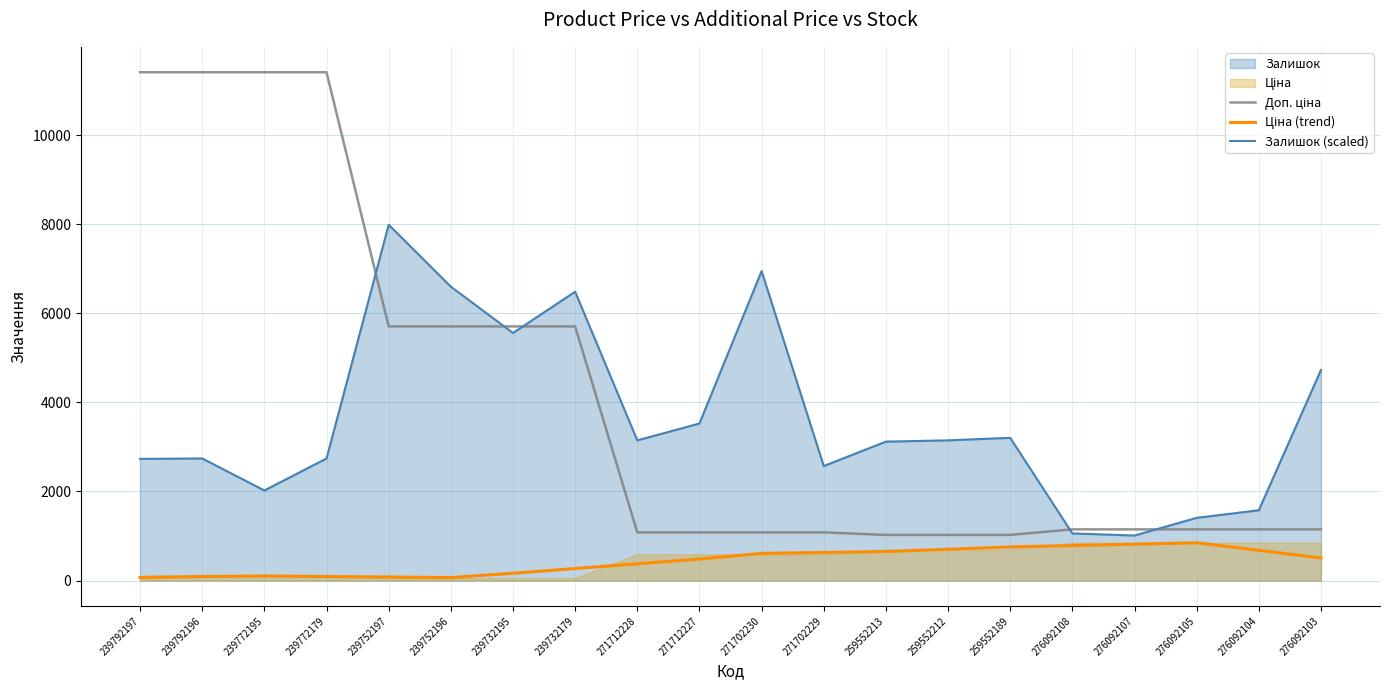

At which category does Ціна (trend) reach its first local valley?

239752196